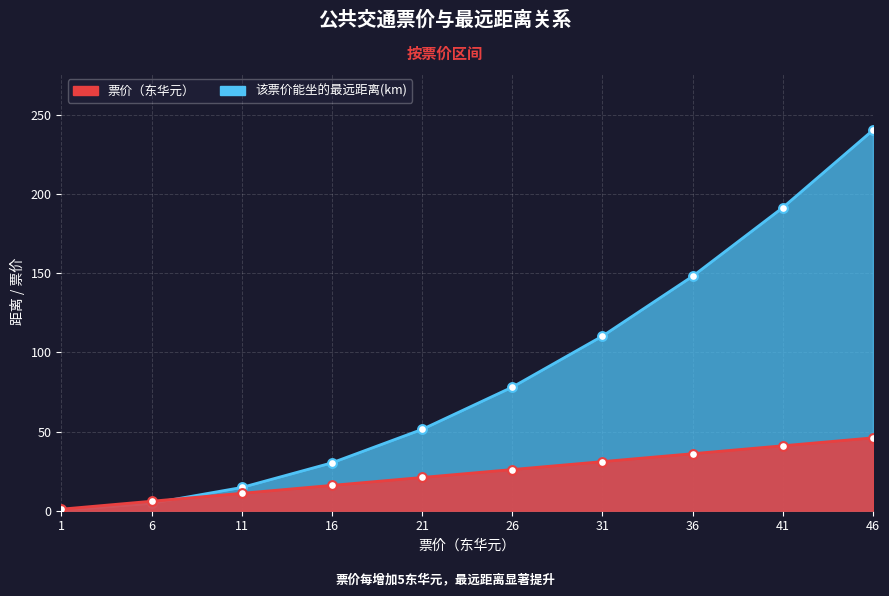

Which series contains the lowest Y value?

该票价能坐的最远距离(km)